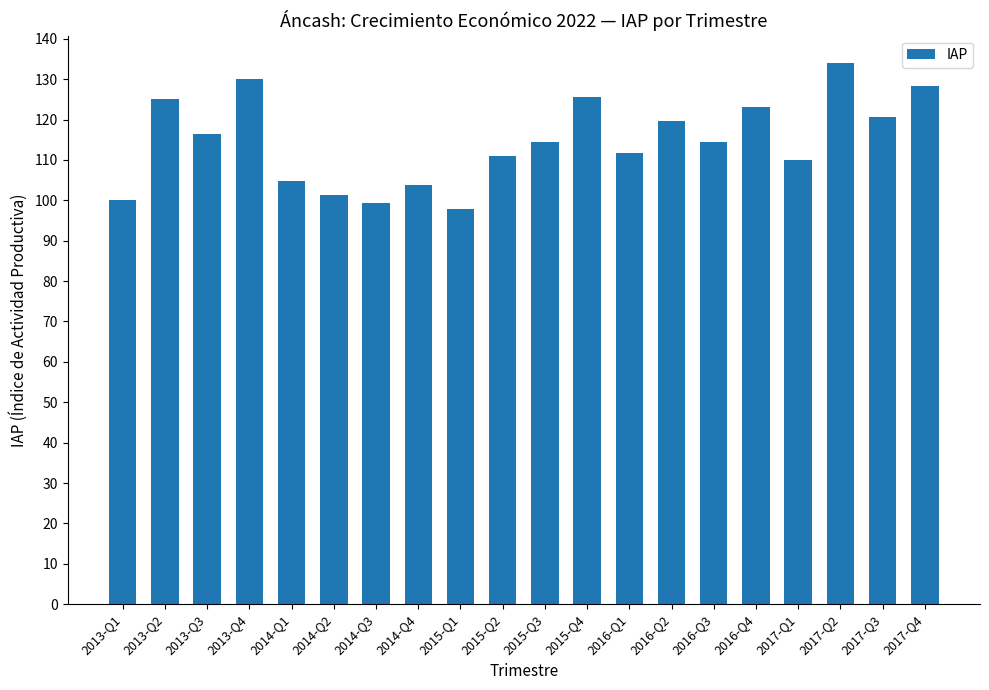

What is the sum of the values at 2015-Q2 and 2014-Q2?

212.5